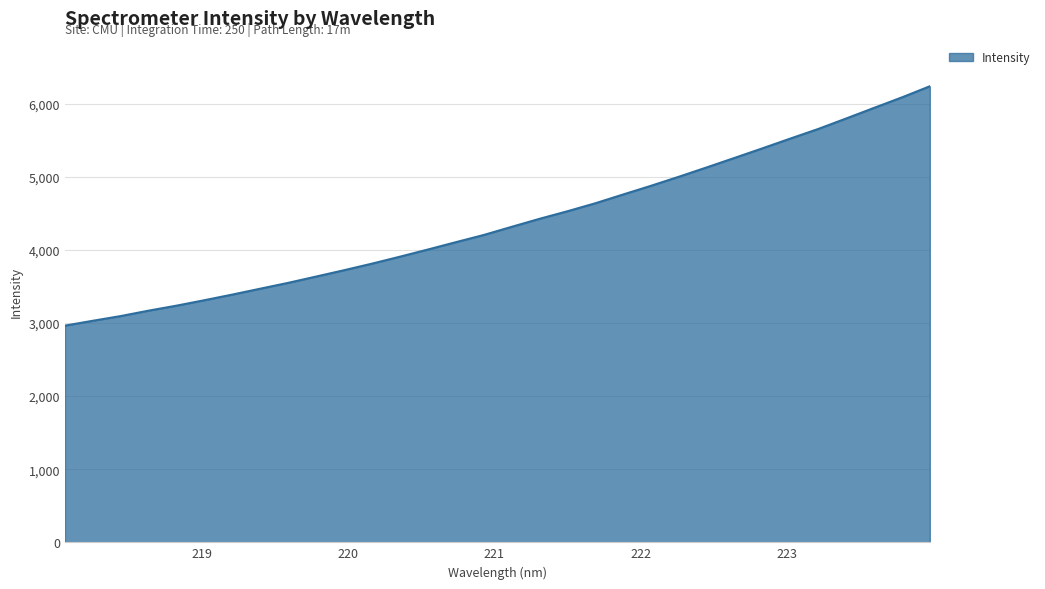

What is the difference between the maximum and minimum values?

3273.5